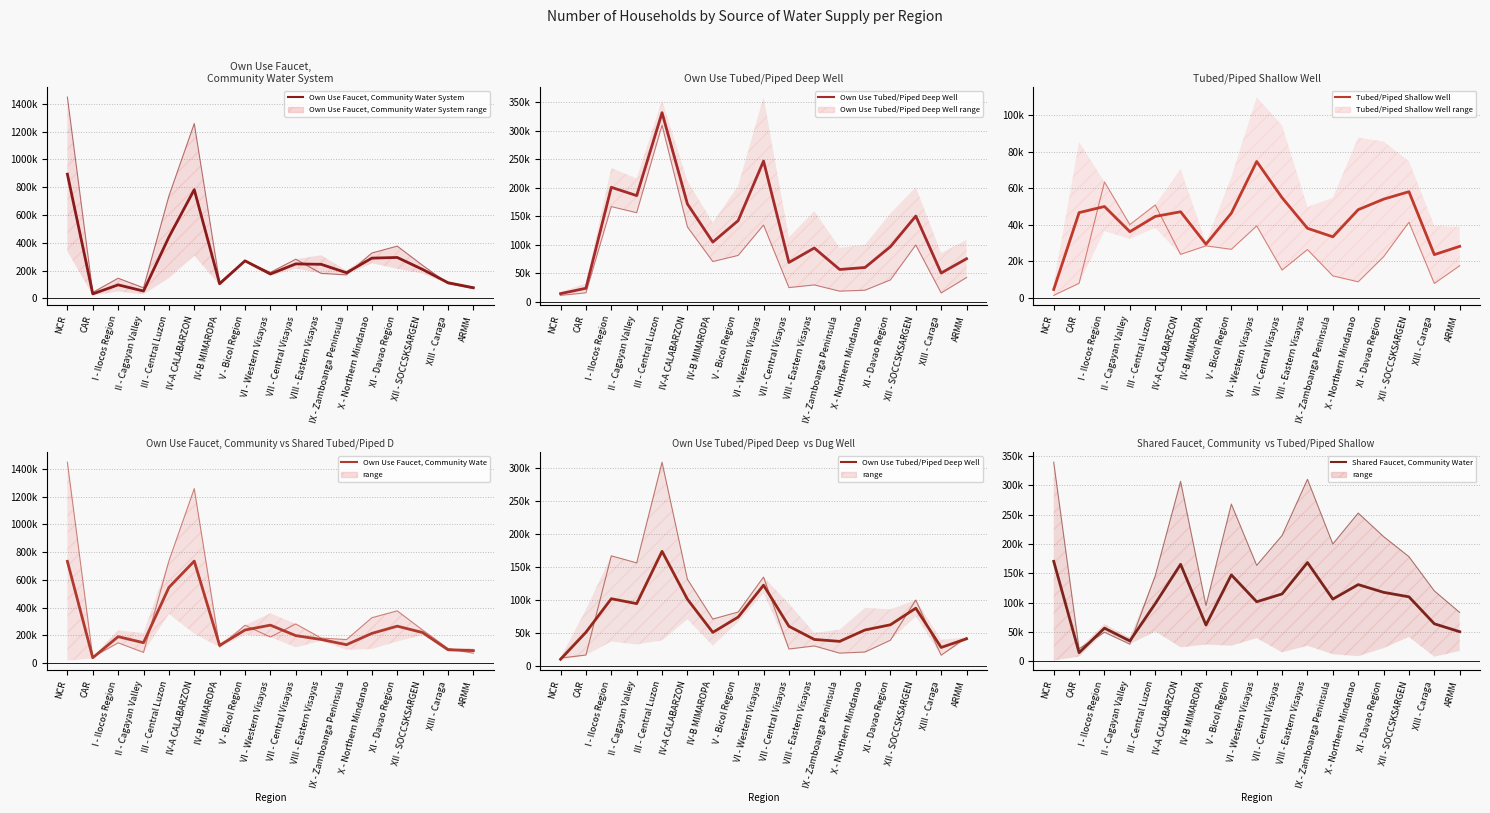

How many interior local peaks does the Own Use Faucet, Community Water System series have?

4